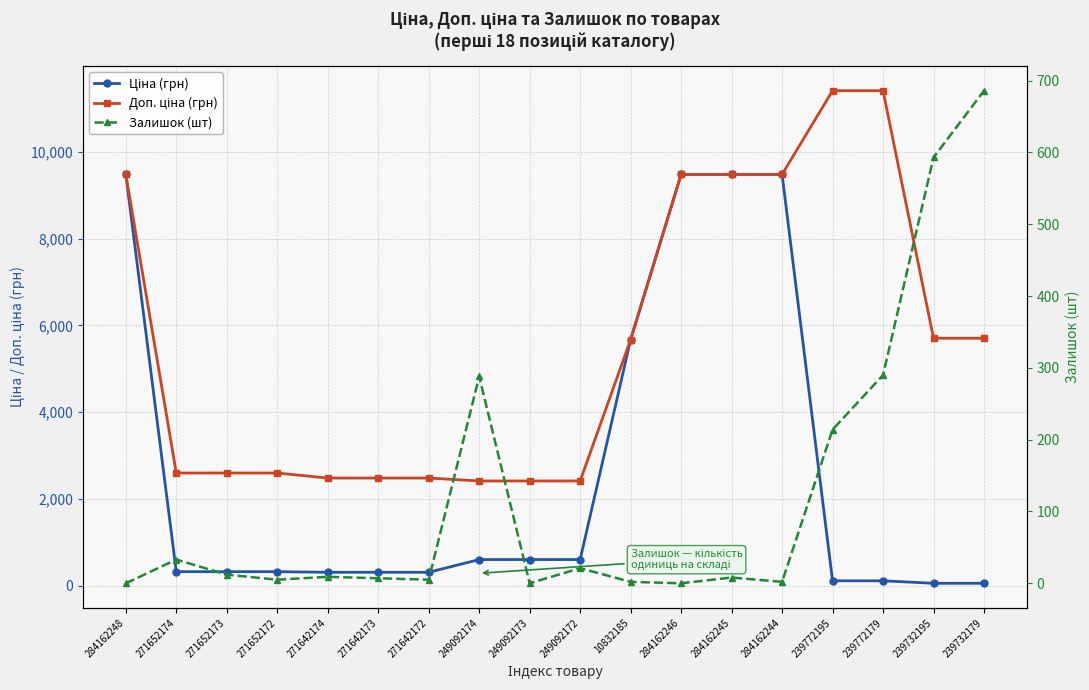

True or false: Доп. ціна (грн) has a value of 15418.9 at 284162245.

False